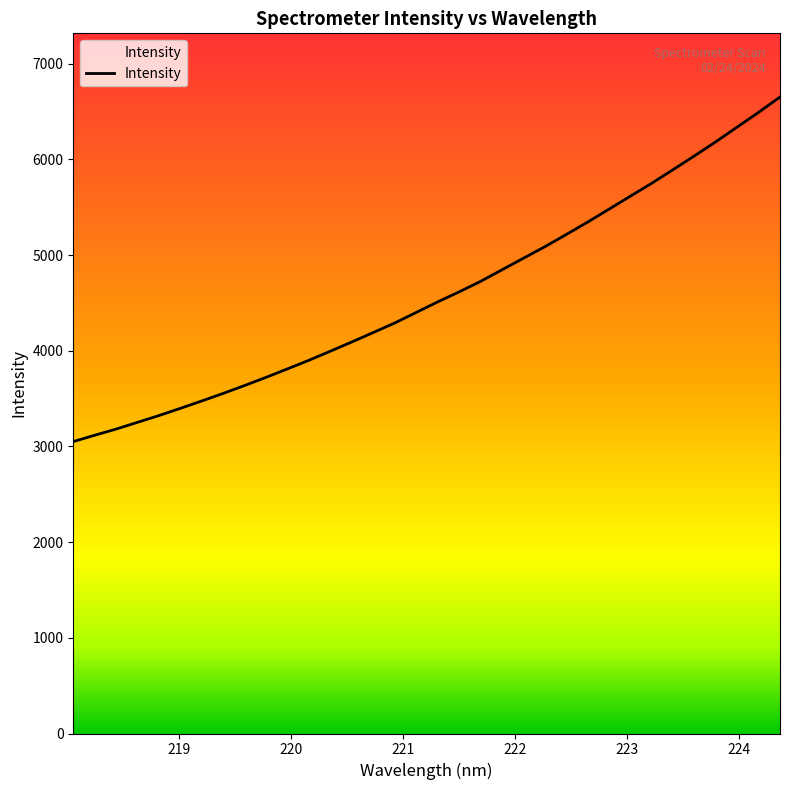

What is the smallest value displayed?

3051.5